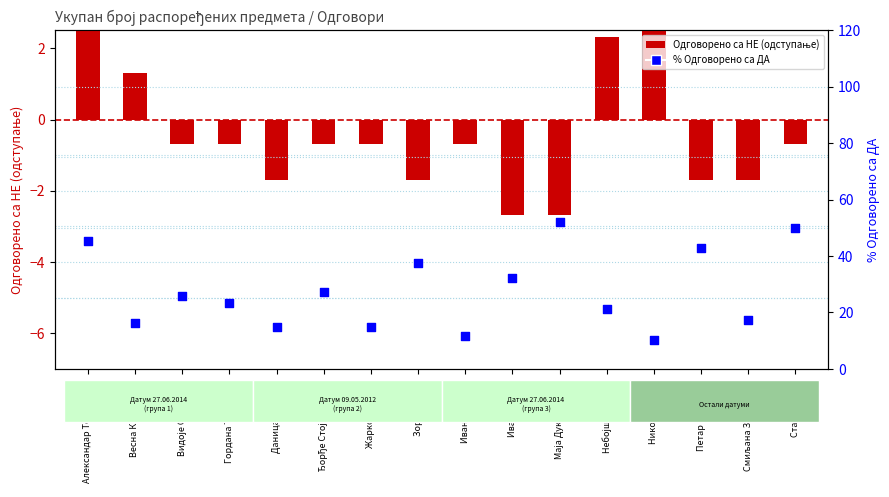

At which category is the sum across all series the highest?

Маја Дукић Матић